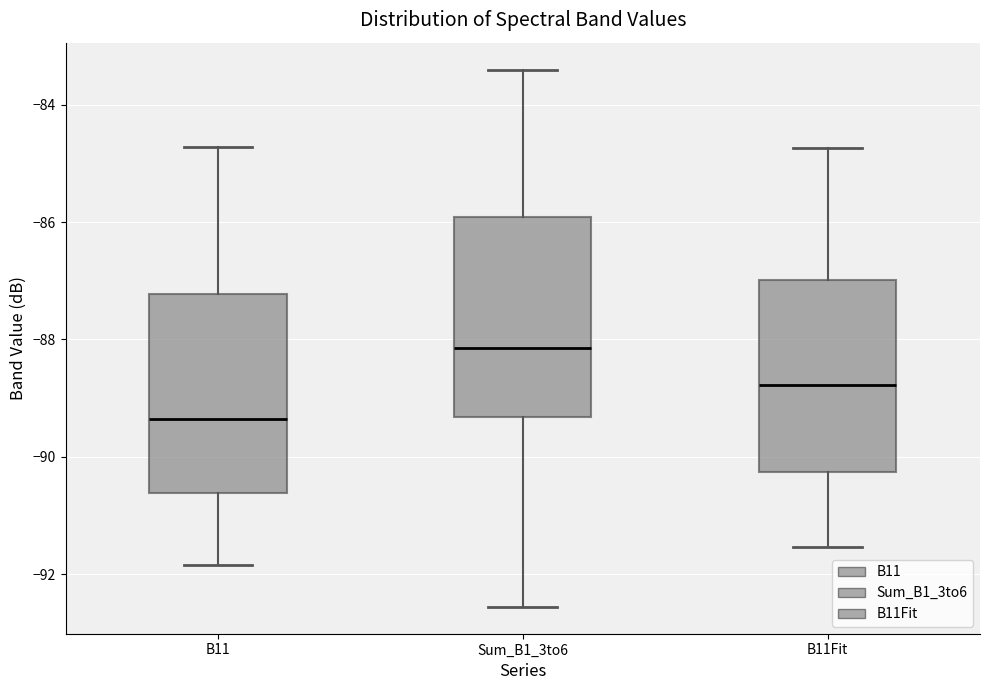

Reading left to right, read every box against the y-axis: the position of its median line, the range the box covers, and the ends of its whiskers. The values are not printed on the chart, so give them approximately, as read against the axis.

B11: median -89.4, box -90.6 to -87.2, whiskers -91.8 to -84.8
Sum_B1_3to6: median -88.2, box -89.4 to -86.0, whiskers -92.6 to -83.4
B11Fit: median -88.8, box -90.2 to -87.0, whiskers -91.6 to -84.8